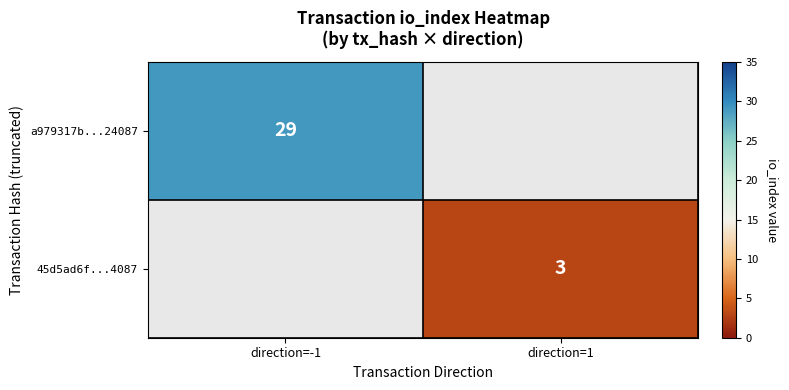

Is it true that 45d5ad6f...4087 equals 3 at direction=1?

True